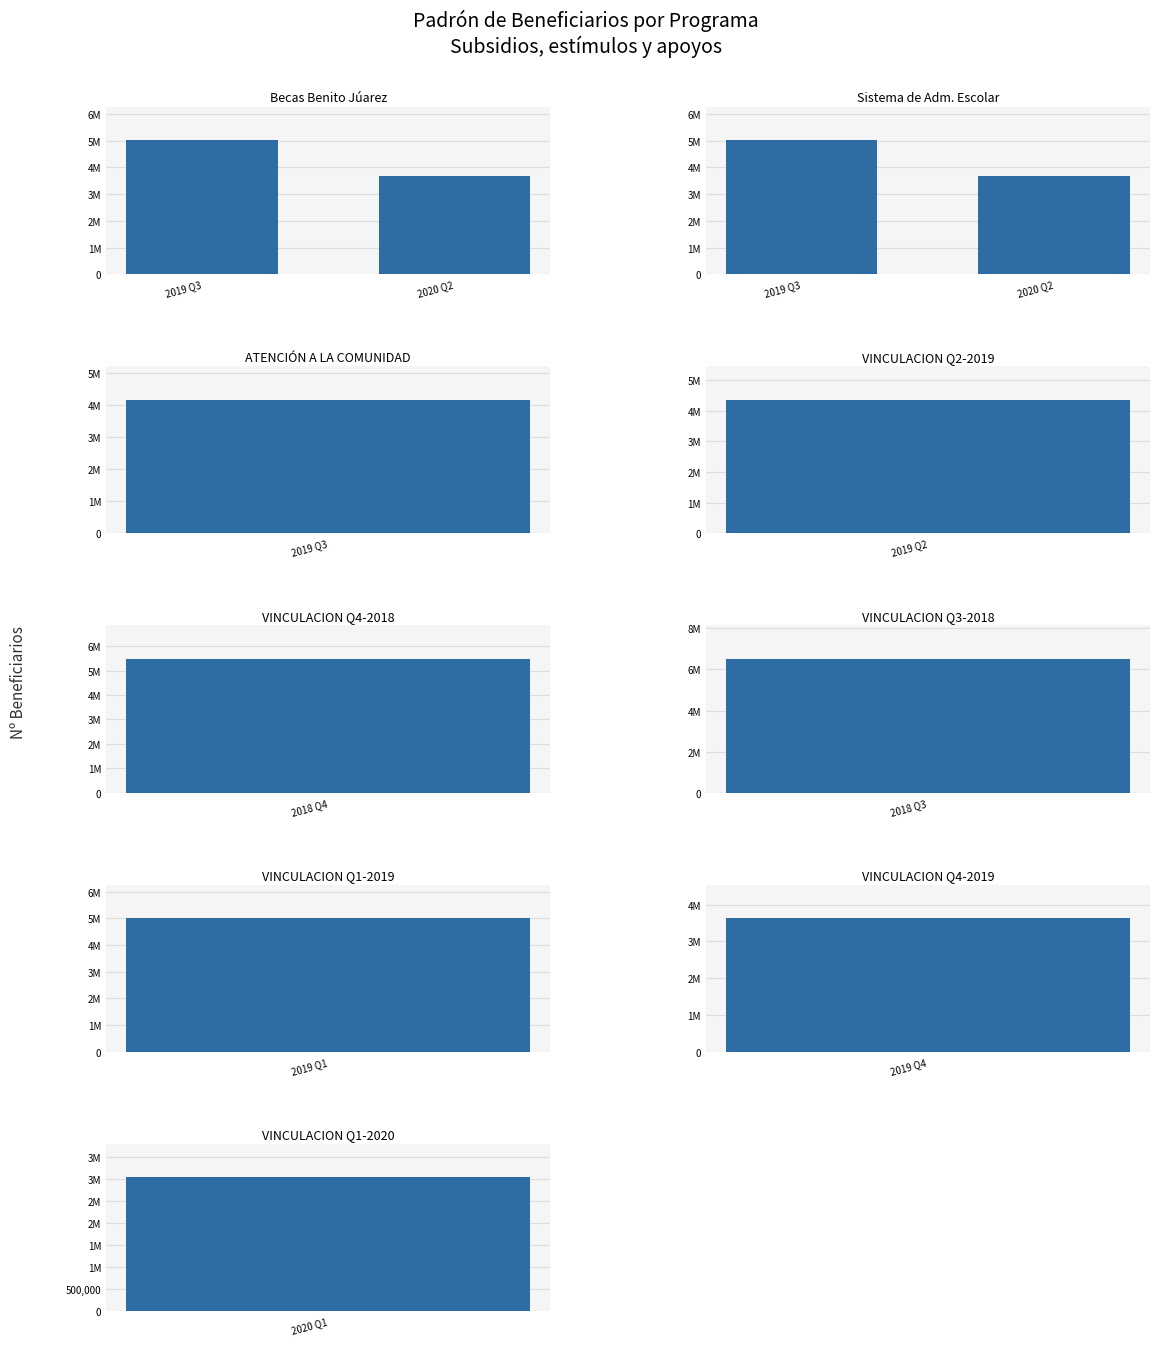

Rank the series at 2019 Q3 from highest to lowest value.

Sistema de Adm. Escolar, Becas Benito Júarez